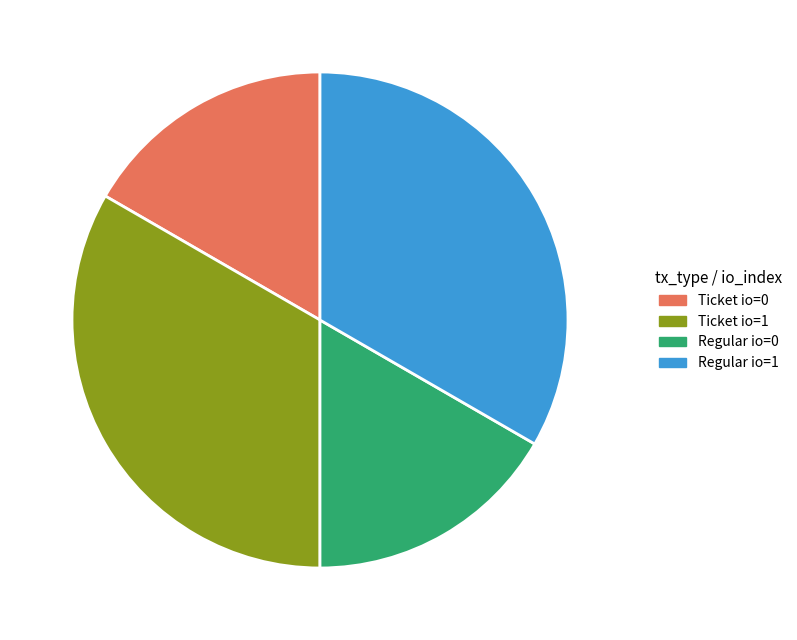

The Regular io=1 slice represents 33% of the pie. True or false?

True